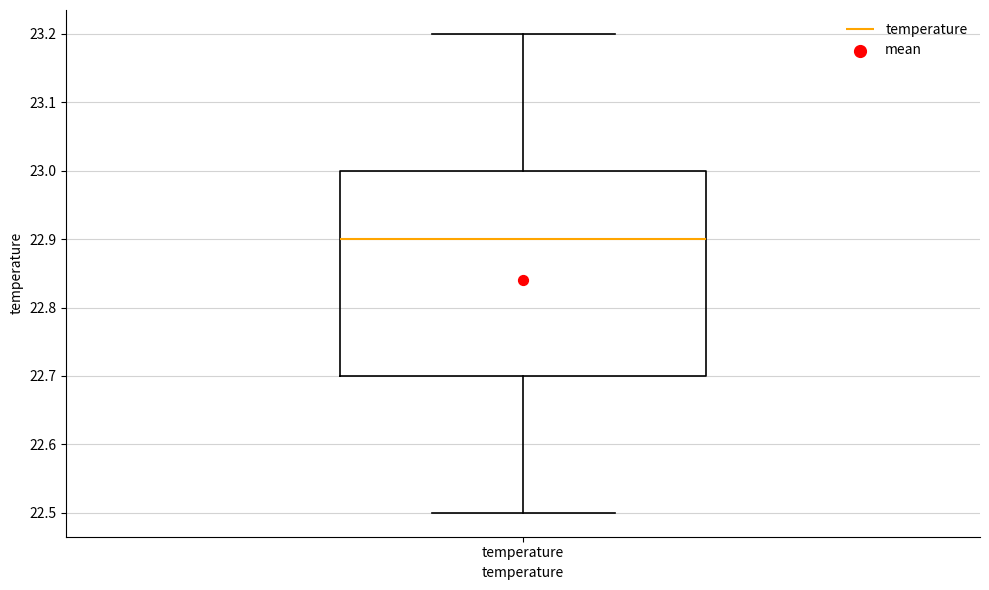

Where is the upper edge of the box for temperature on the y-axis? The values are not printed on the chart, so give them approximately, as read against the axis.

23.0